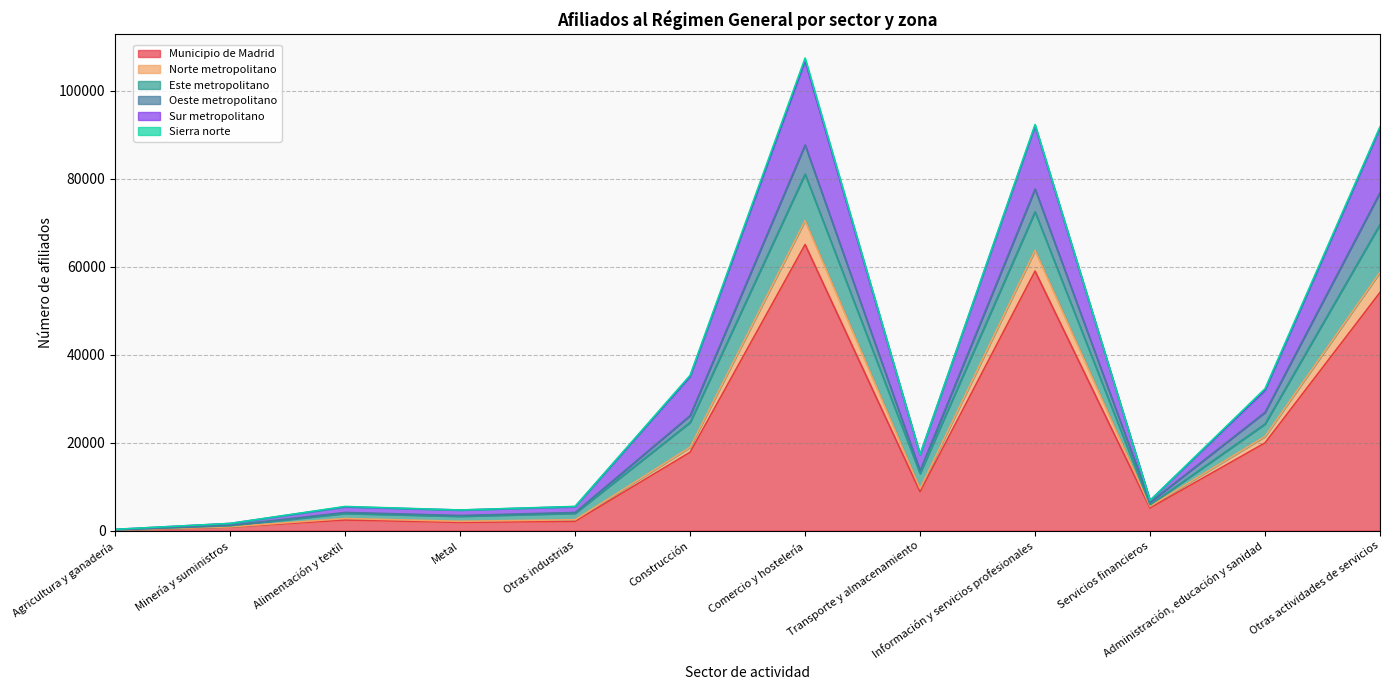

At which category does Norte metropolitano reach its first local peak?

Alimentación y textil